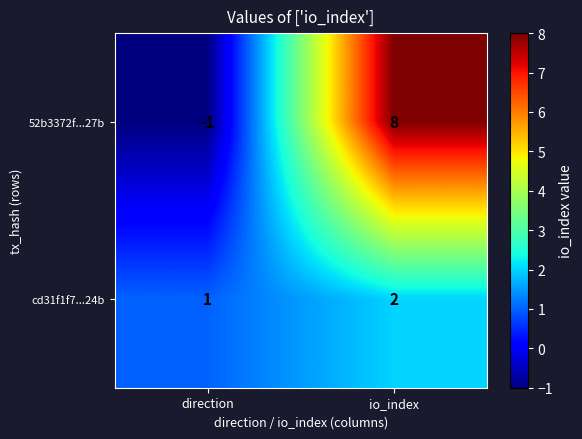

What is the difference between the highest and lowest values at direction?

2